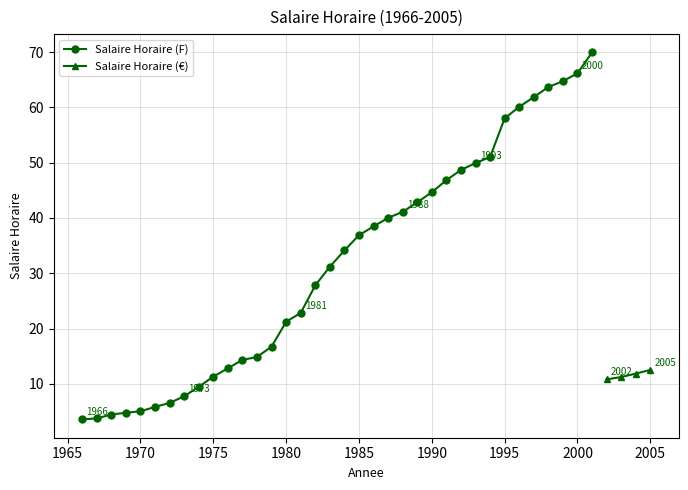

List the labels in order of value, smallest first.

1966, 1967, 1968, 1969, 1970, 1971, 1972, 1973, 1974, 2002, 2003, 1975, 2004, 2005, 1976, 1977, 1978, 1979, 1980, 1981, 1982, 1983, 1984, 1985, 1986, 1987, 1988, 1989, 1990, 1991, 1992, 1993, 1994, 1995, 1996, 1997, 1998, 1999, 2000, 2001